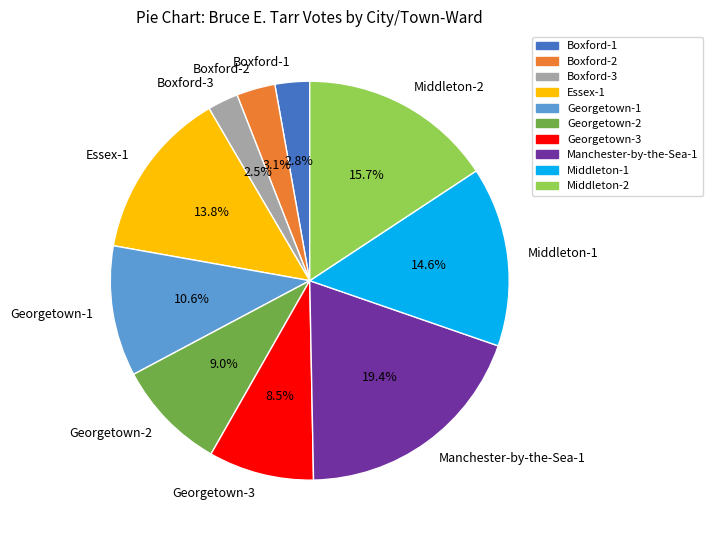

How many slices are in this pie chart?

10